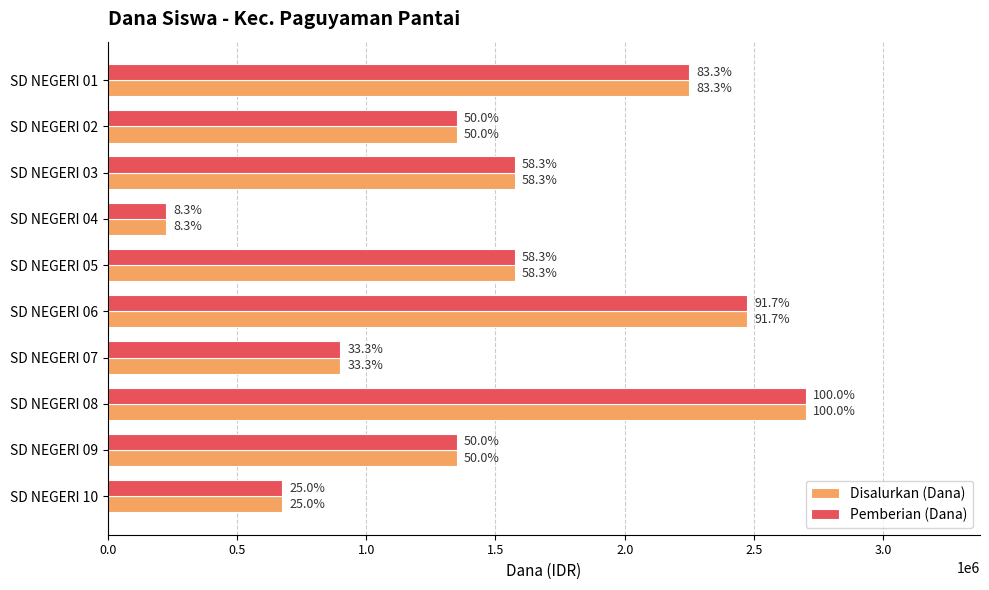

What are all the series names shown in the legend?

Disalurkan (Dana), Pemberian (Dana)